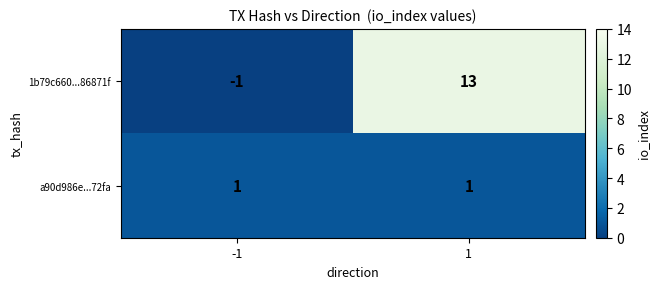

Reading left to right, what are all the values shown in this chart?

1b79c660...86871f: -1	13
a90d986e...72fa: 1	1